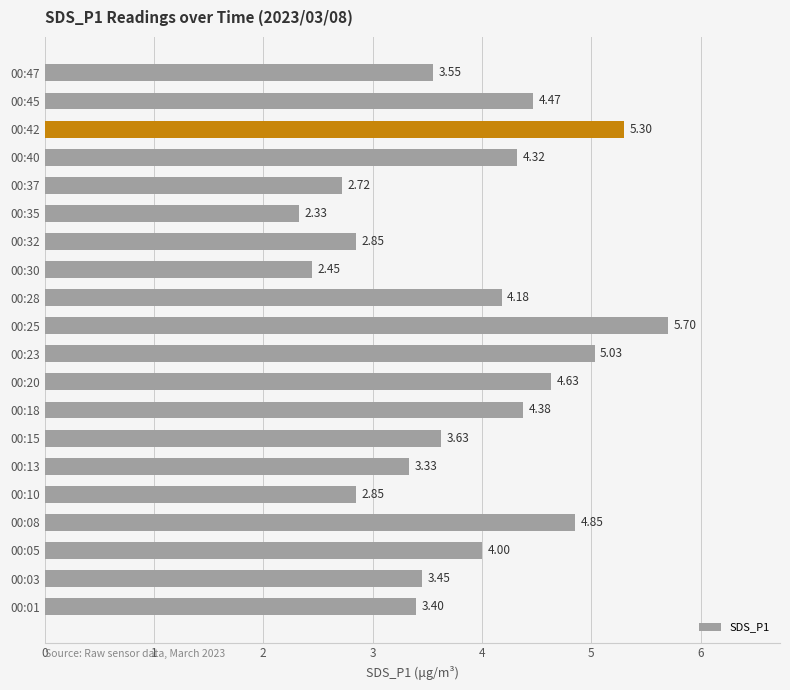

What is the greatest value displayed?

5.7